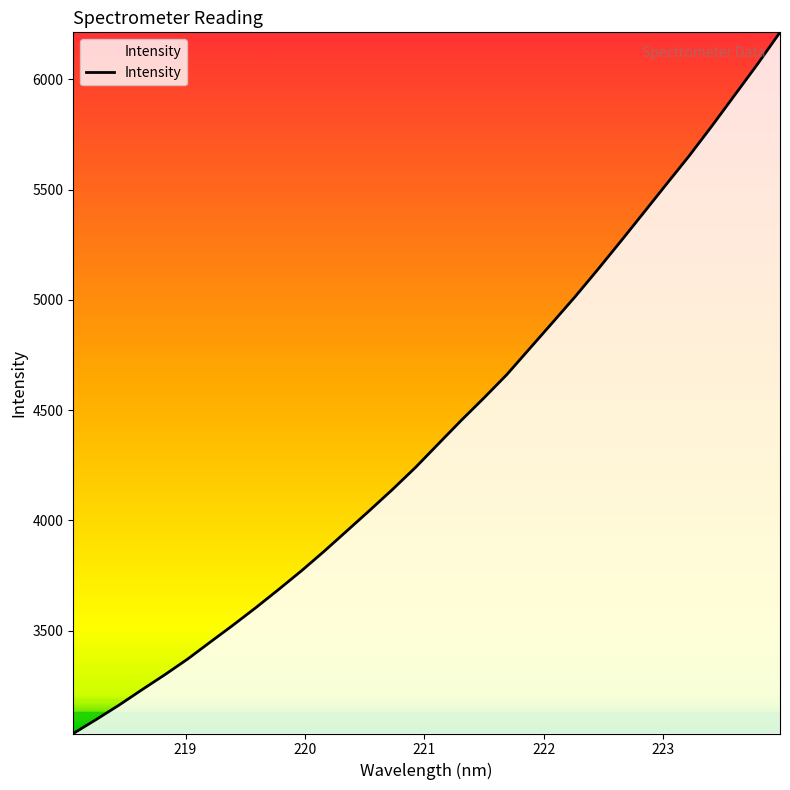

What is the minimum value shown in the chart?

3032.8